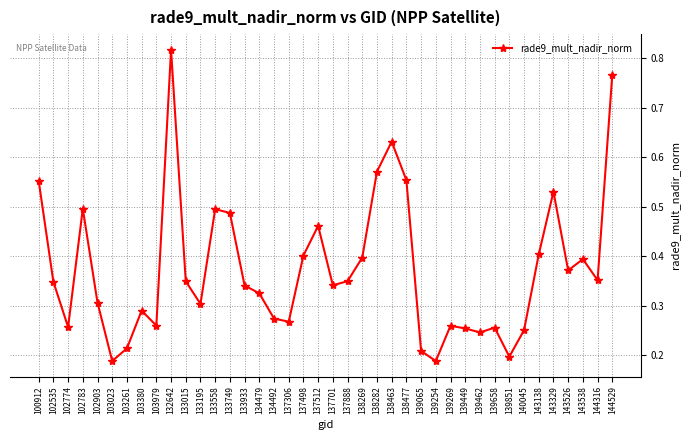

What is the change in value from 132642 to 134492?

-0.5